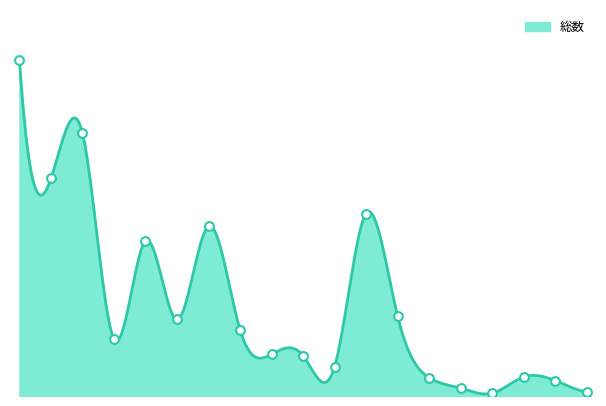

Approximately how many times larger is the value at 5.0 compared to 10.0?

2.6